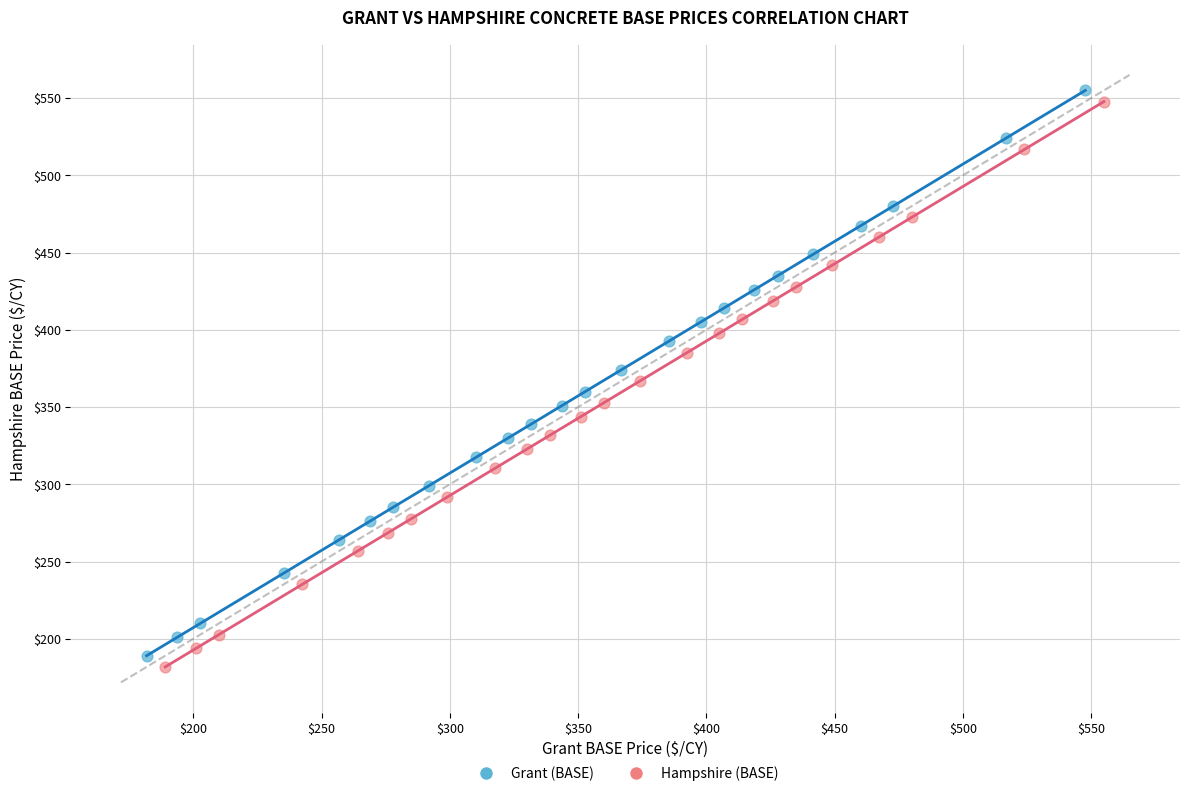

What are all the series names shown in the legend?

Grant (BASE), Hampshire (BASE)